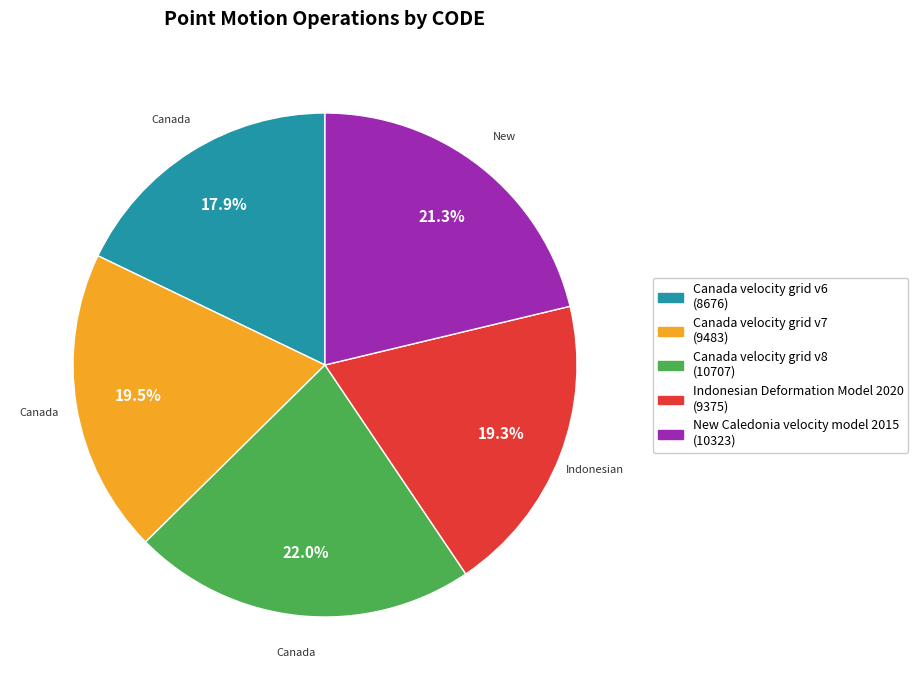

The New Caledonia velocity model 2015 slice represents 21% of the pie. True or false?

True